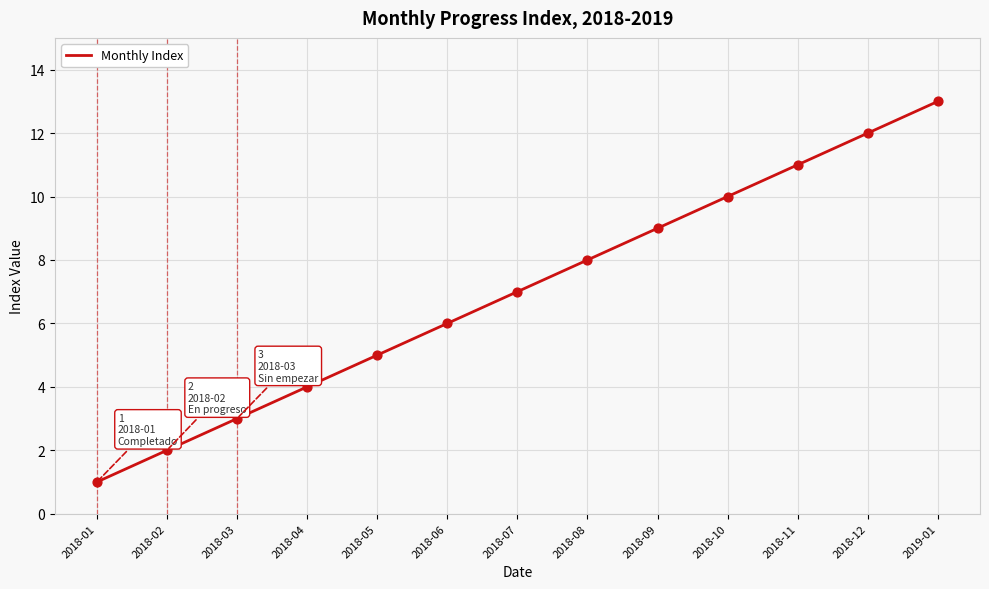

Which has a higher value, 2018-06 or 2018-10?

2018-10